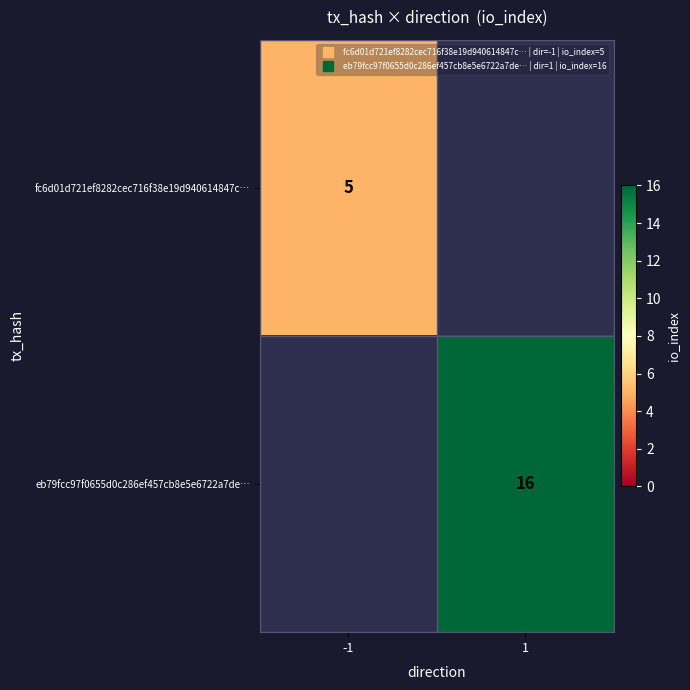

Rank the series by their average value, from lowest to highest.

fc6d01d721ef8282cec716f38e19d940614847c…, eb79fcc97f0655d0c286ef457cb8e5e6722a7de…